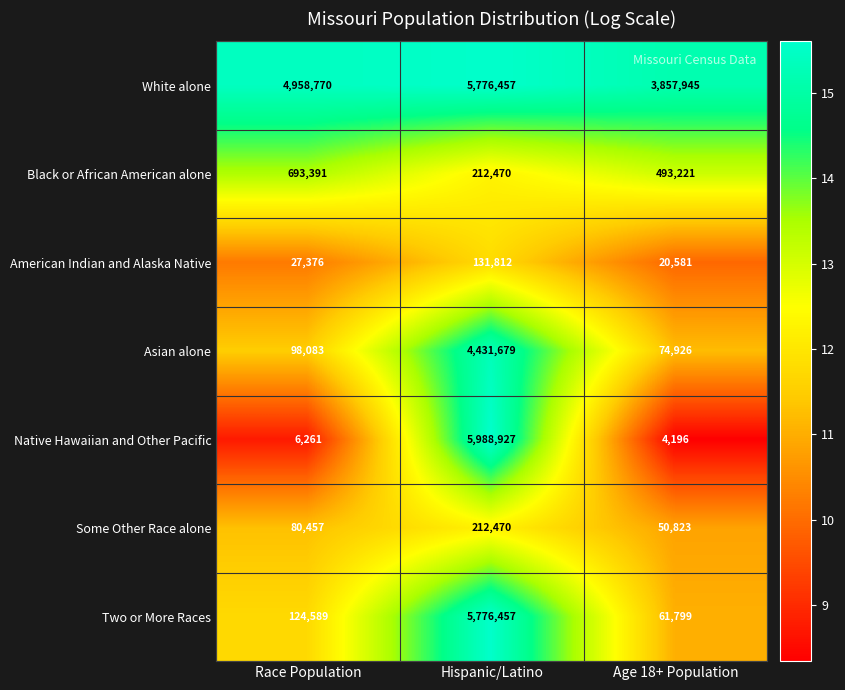

Which category has the lowest value in the American Indian and Alaska Native series?

Age 18+ Population